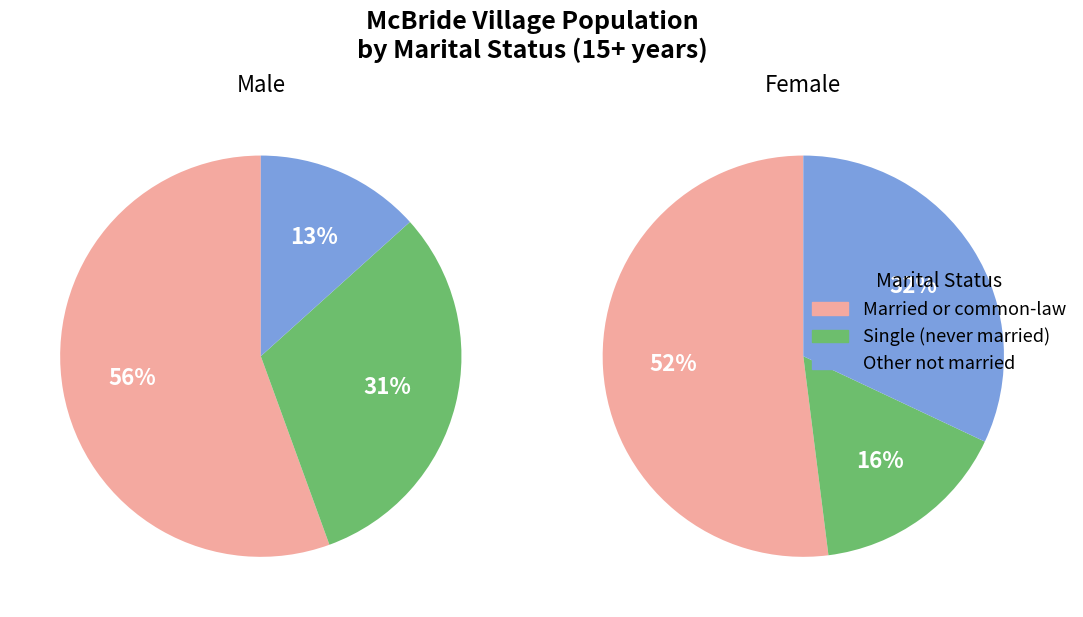

Is 1 the majority of the pie?

No